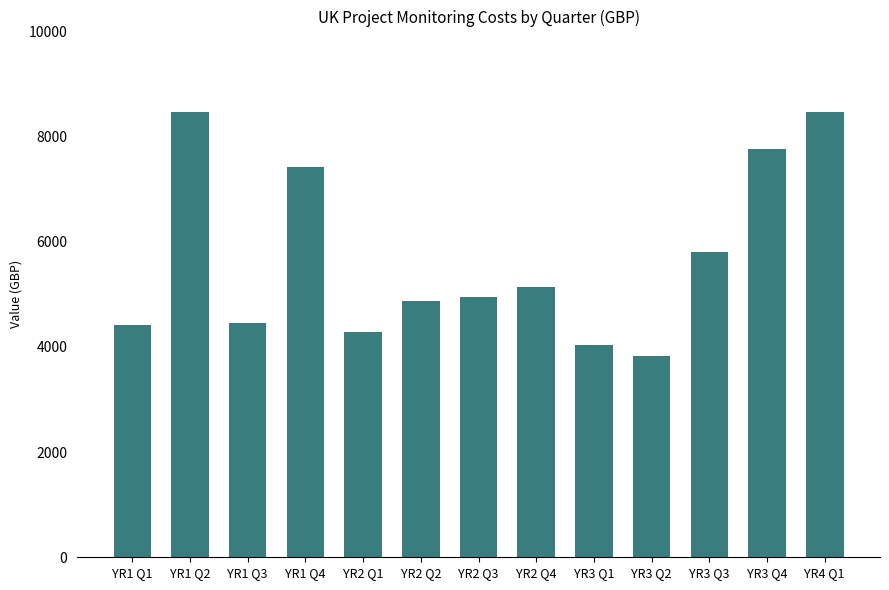

What is the label of the 6th bar from the right?

YR2 Q4